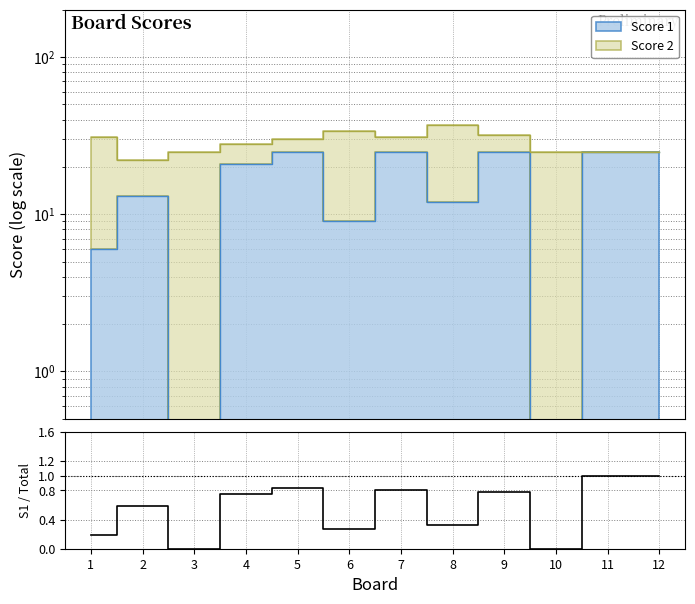

How many values are between 0 and 1?

12